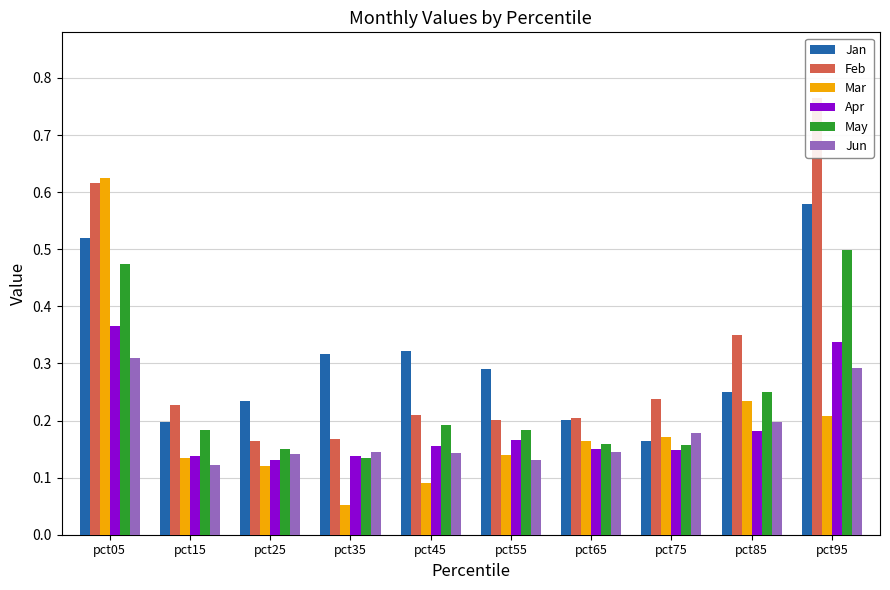

Between pct85 and pct55, which is larger?

pct55